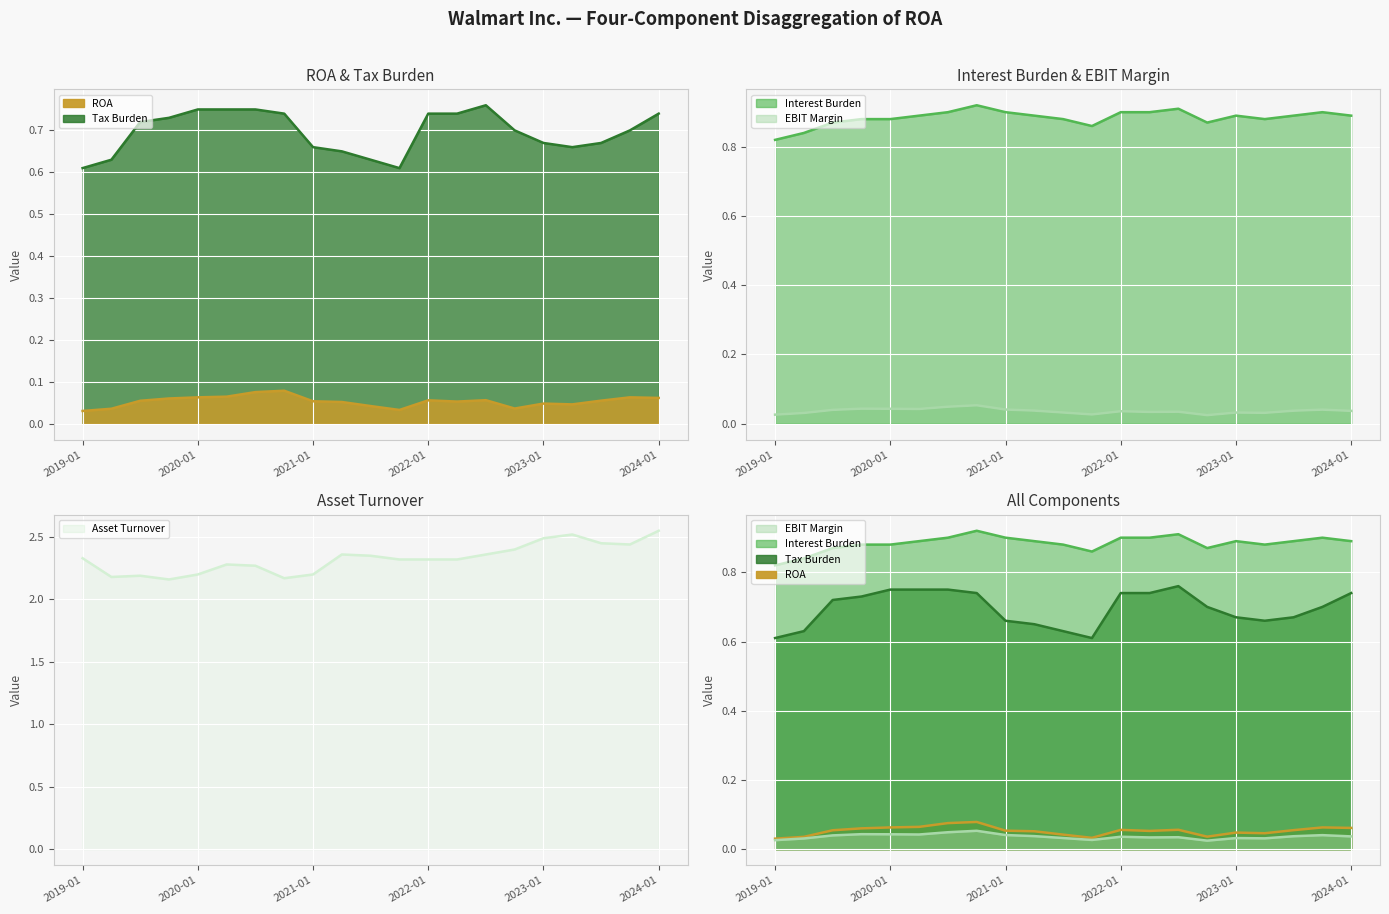

At which label is EBIT Margin closest to 0?

2022-10-31